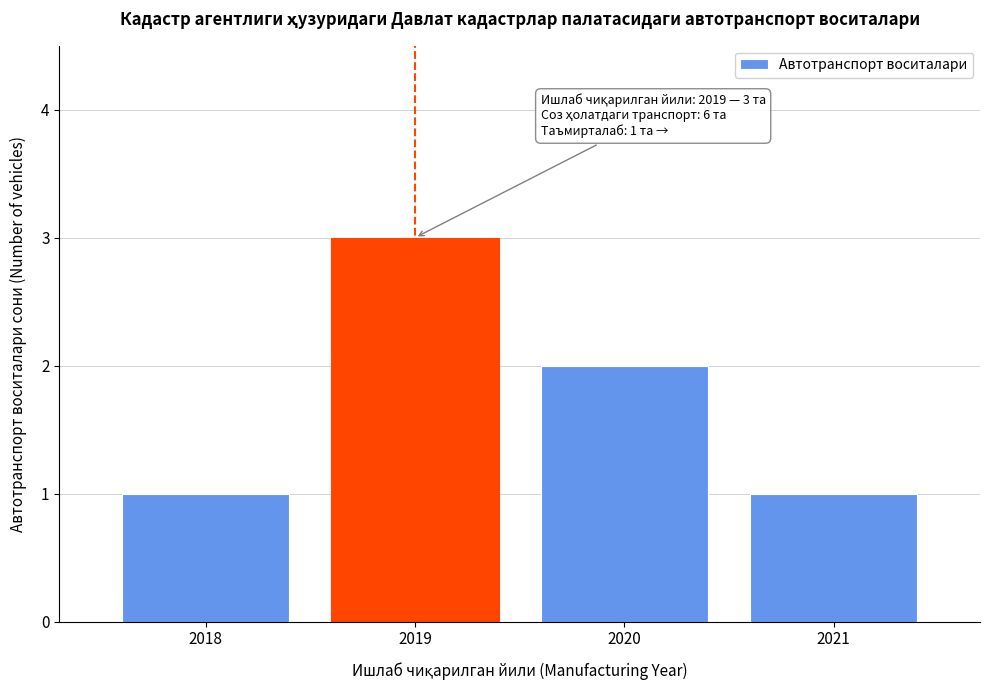

Reading right to left, transcribe all the data shown in this chart.

2021=1	2020=2	2019=3	2018=1